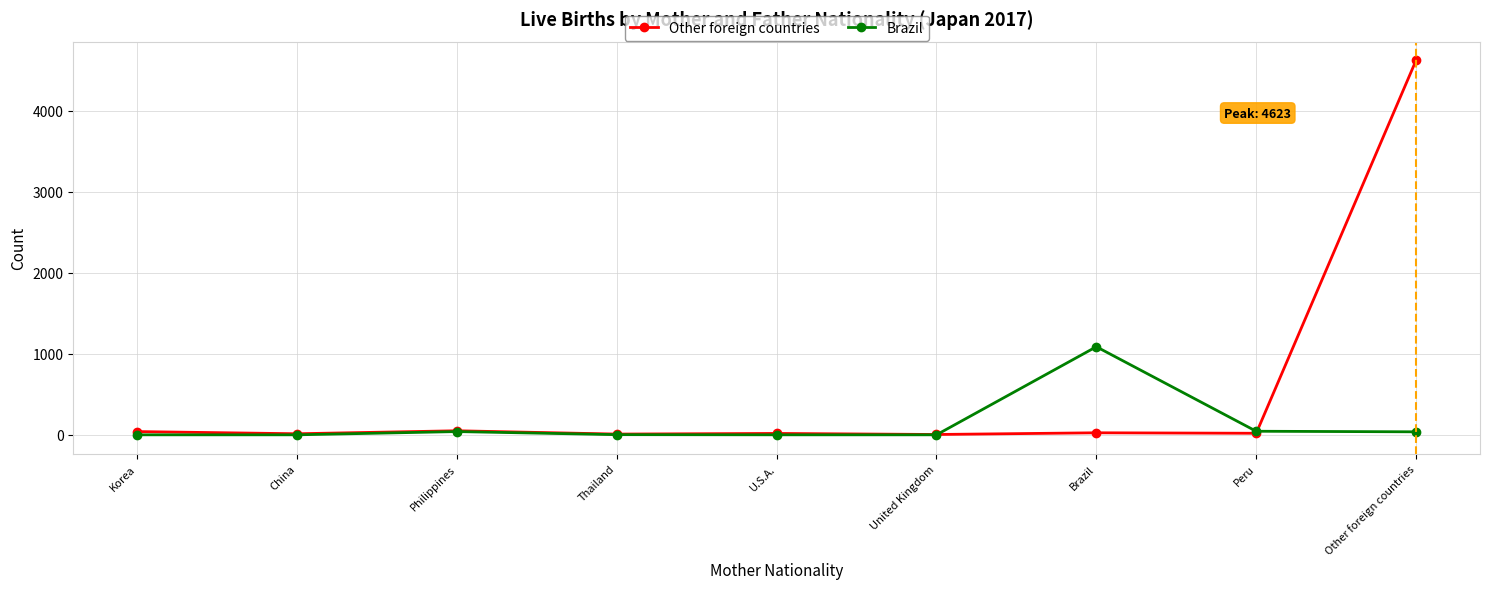

What is the difference between the maximum and minimum values in the Brazil series?

1087